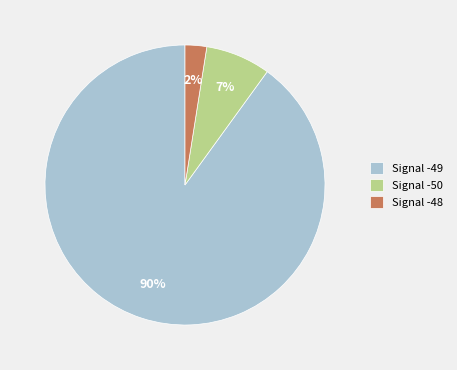

Between Signal -49 and Signal -48, which is larger?

Signal -49